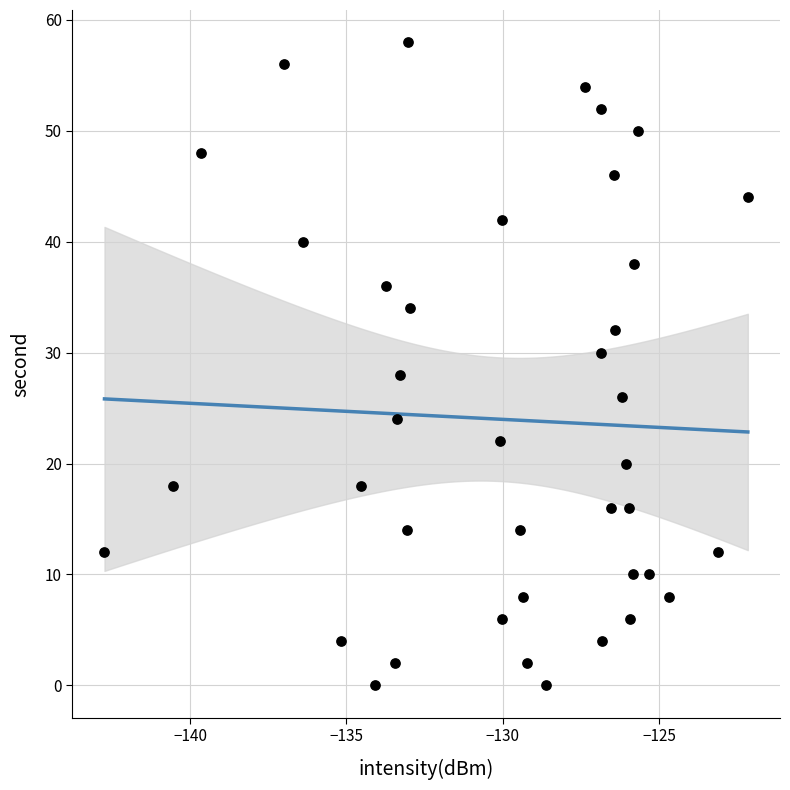

What is the range of Y values (max minus min)?

58